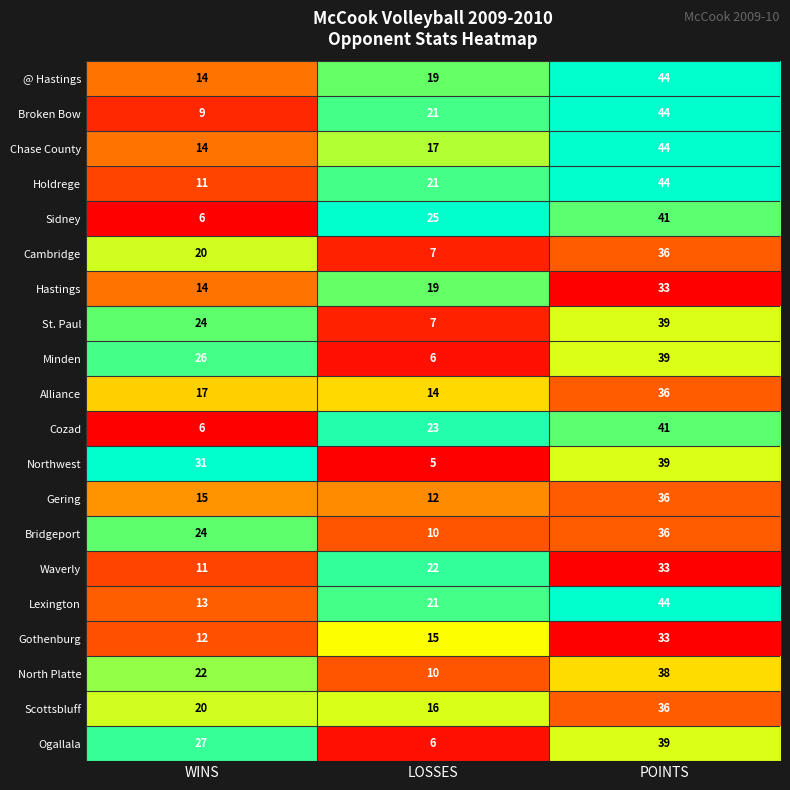

The Scottsbluff series shows 22 at LOSSES. True or false?

False